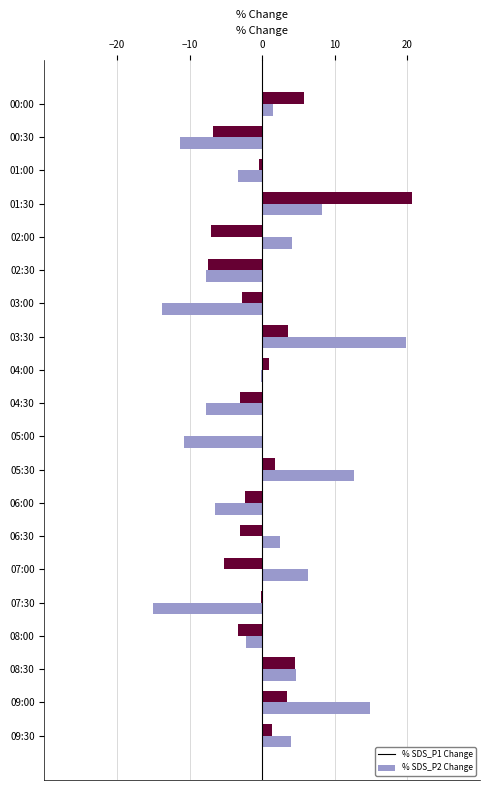

Is the value of % SDS_P2 Change at 04:30 greater than the value of % SDS_P1 Change at 08:30?

No